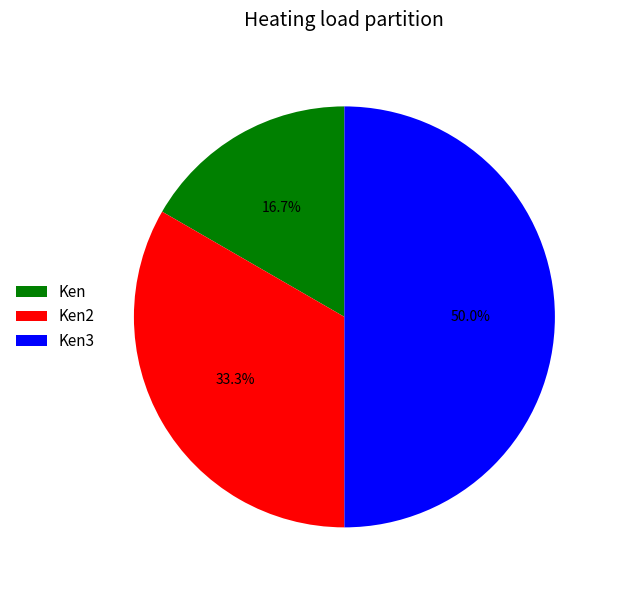

Which slice is the largest?

Ken3